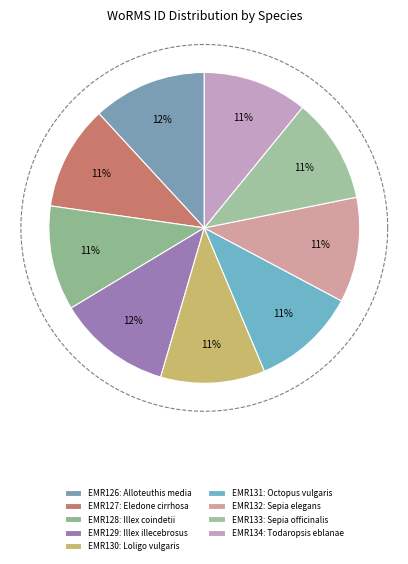

To the nearest percent, what is the average slice percentage?

11%